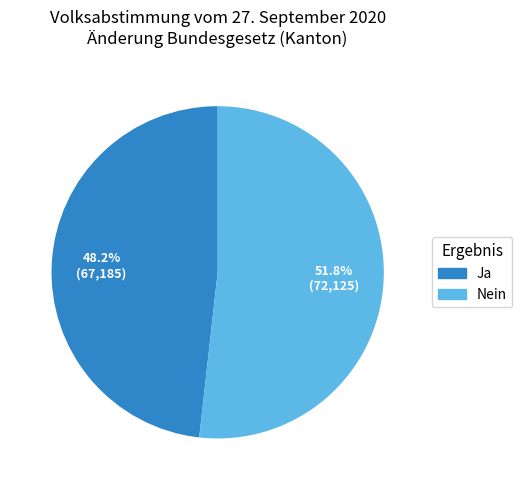

How many segments does this pie chart have?

2